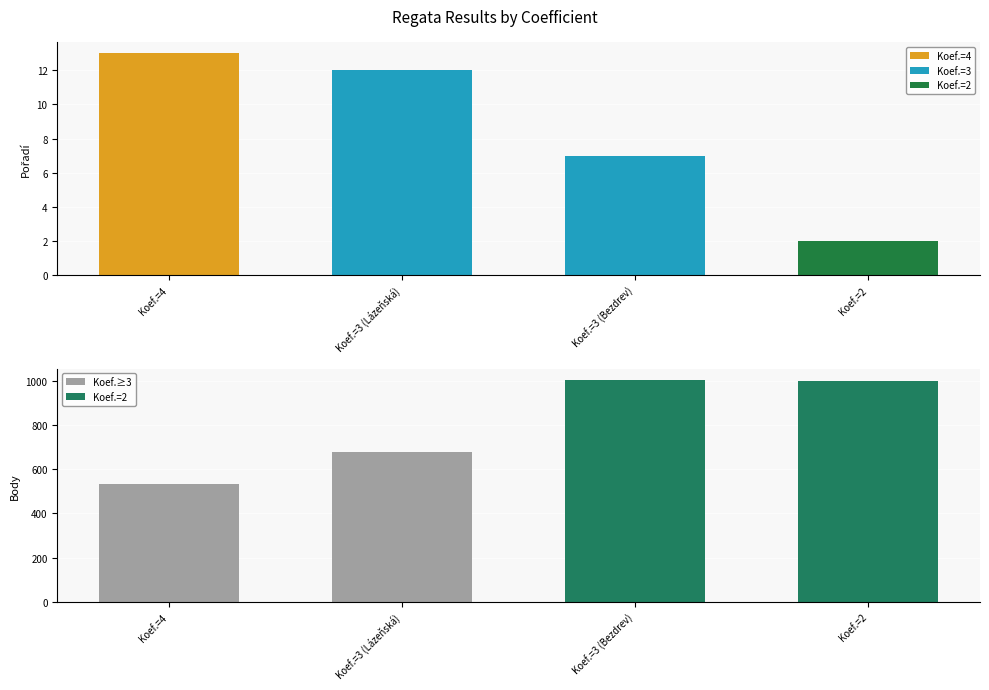

How many groups of bars are there?

4